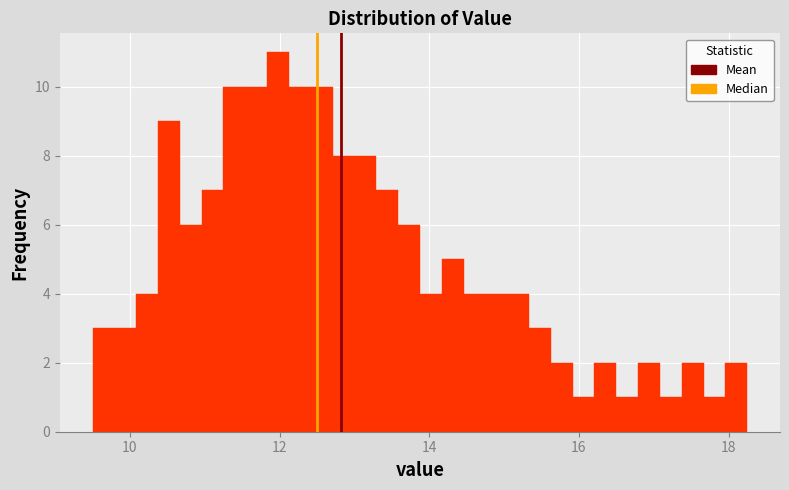

Around what value on the x-axis is the tallest bar? Give the approximate position of its centre, as read against the axis.

12.0